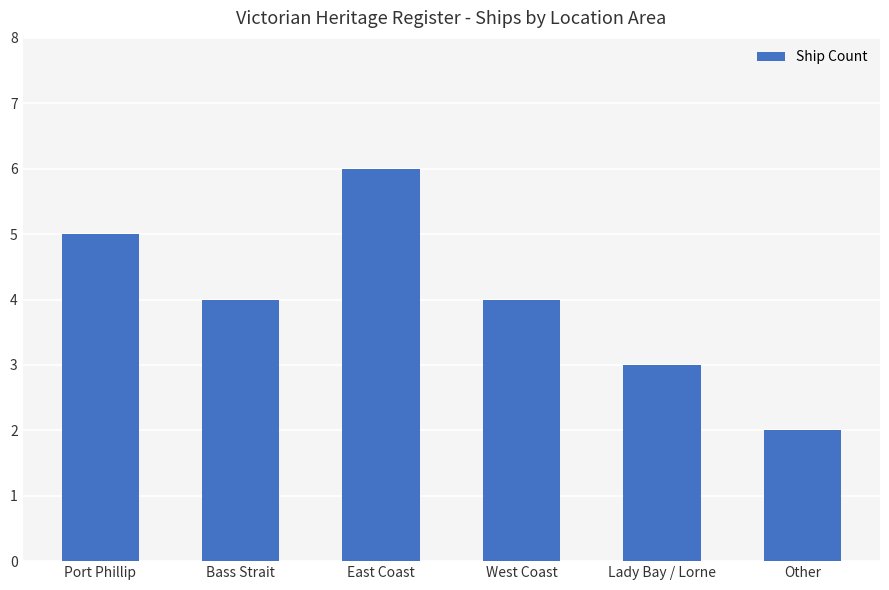

What is the ratio of the value at Port Phillip to the value at Lady Bay / Lorne?

1.7